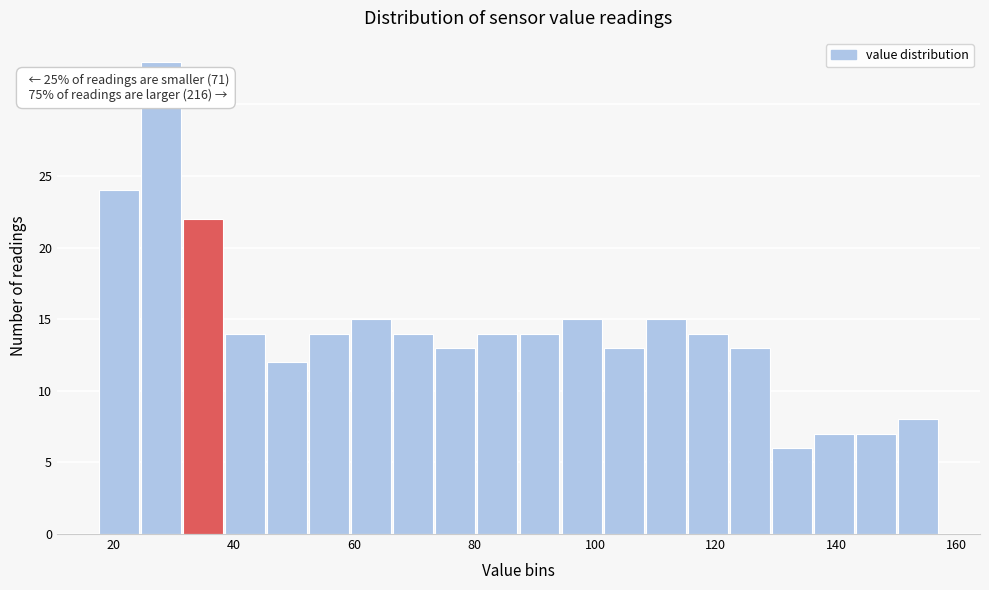

Read against the x-axis, roughly where is the centre of the tallest bar?

28